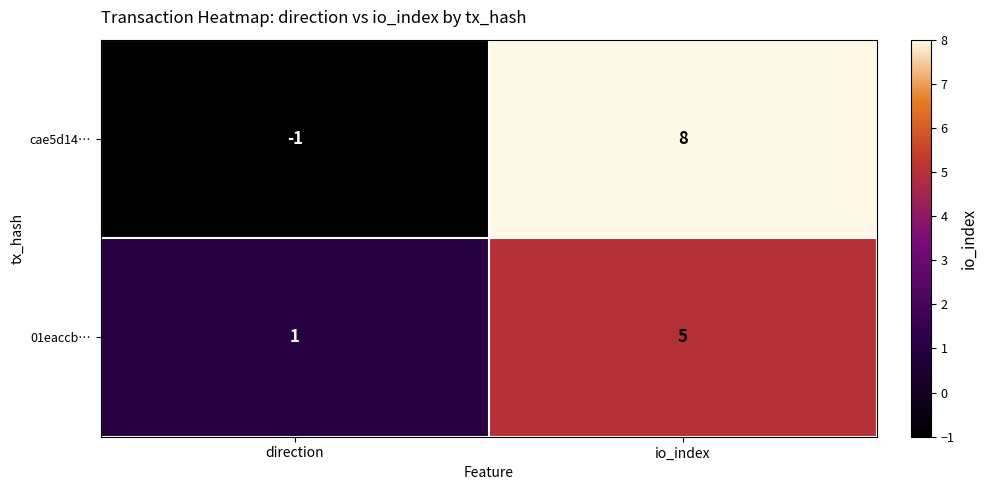

Reading left to right, what are all the values shown in this chart?

cae5d14…: -1	8
01eaccb…: 1	5